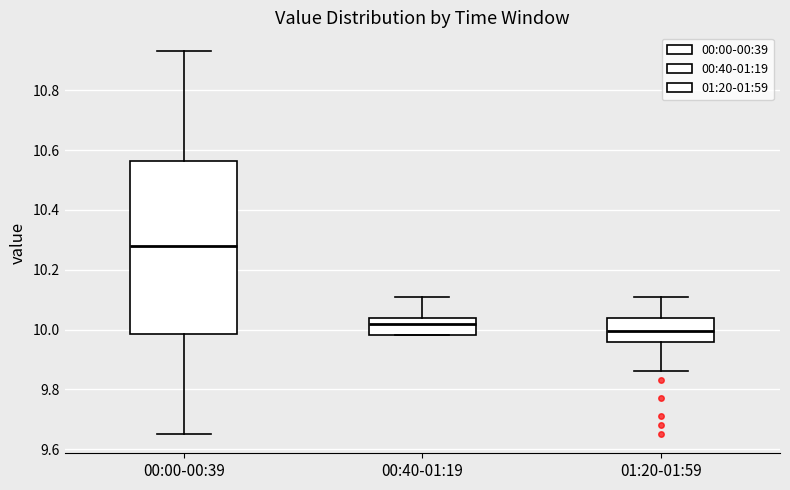

Where is the upper edge of the box for 00:40-01:19 on the y-axis? The values are not printed on the chart, so give them approximately, as read against the axis.

10.04